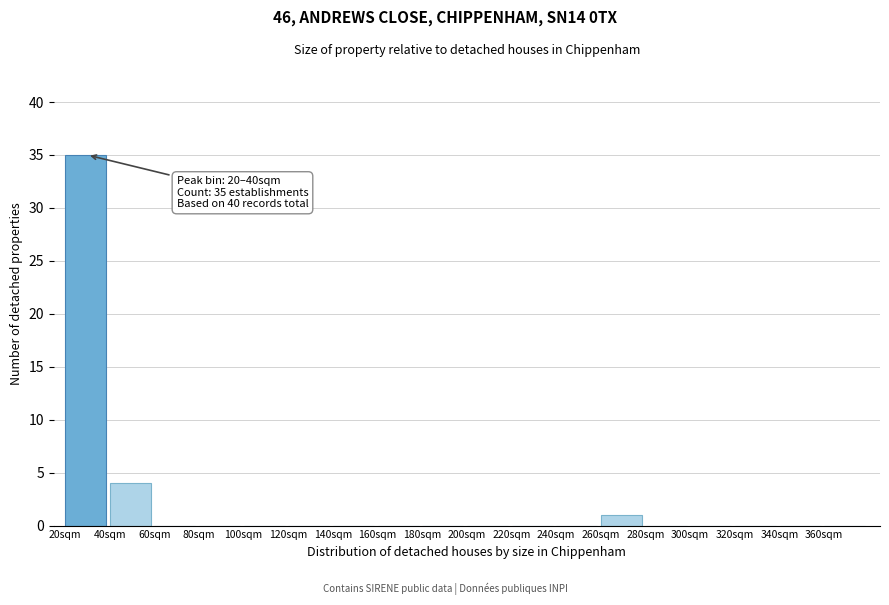

Over which range of the x-axis is the bar tallest?

20 to 40